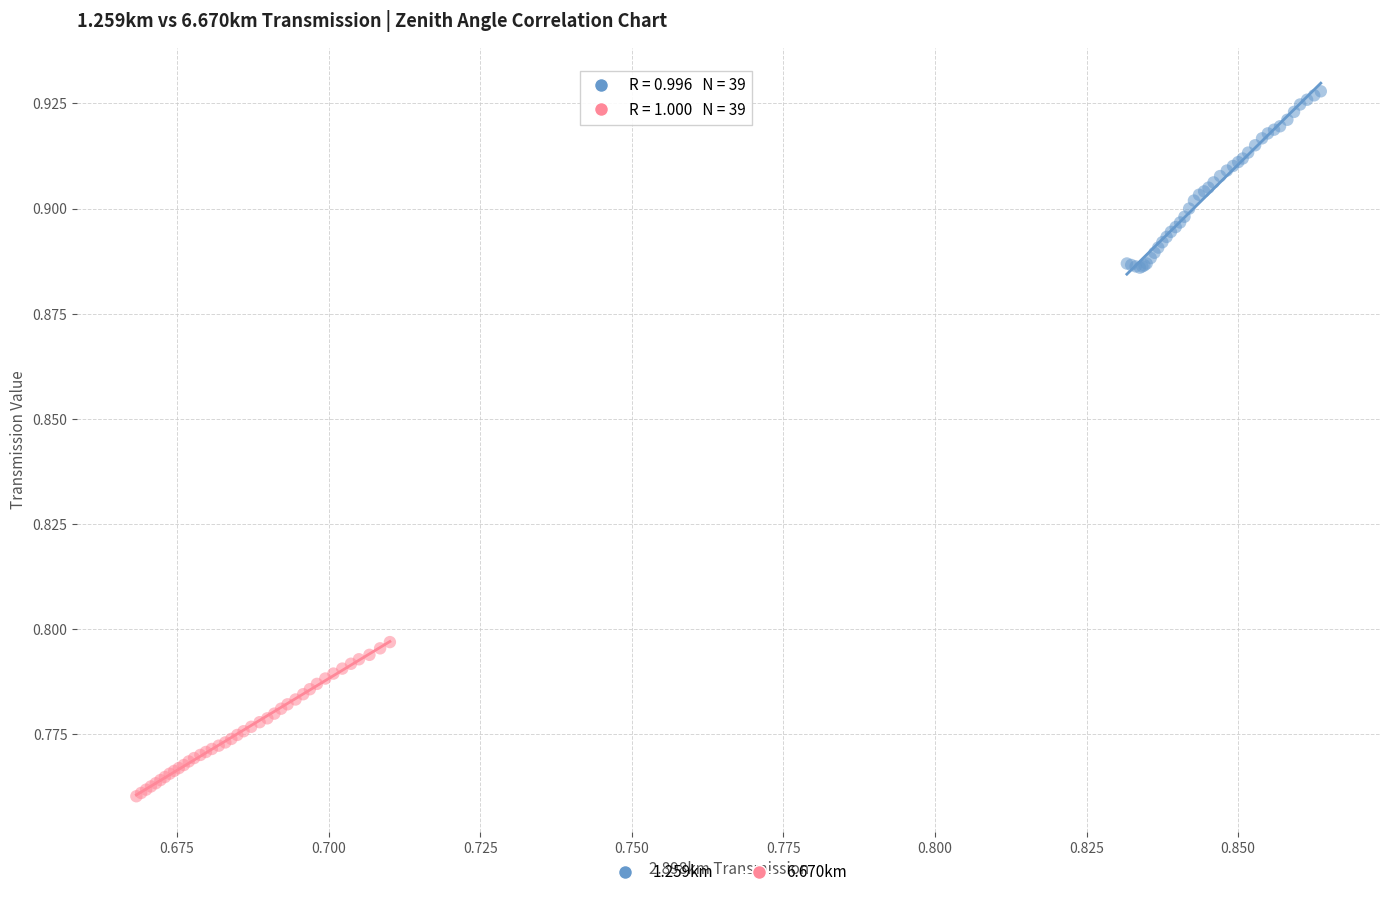

Which series contains the lowest Y value?

6.670km